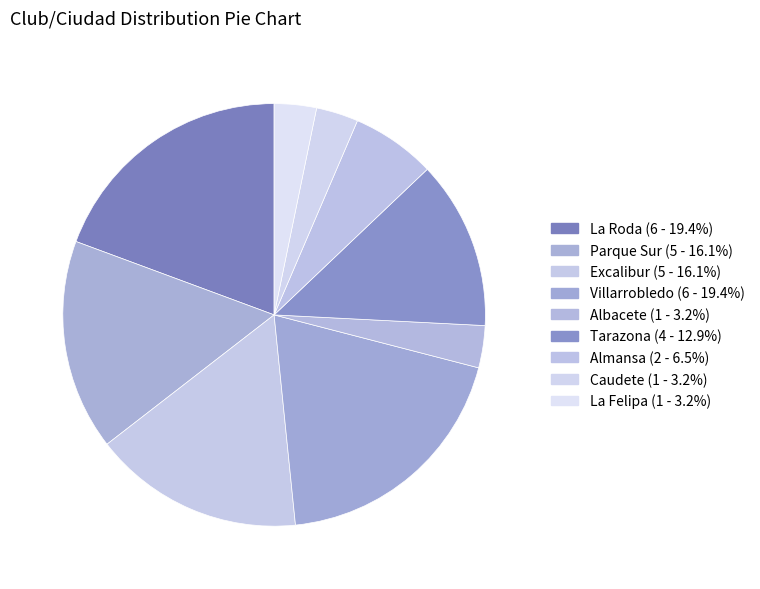

To the nearest percent, what is the combined percentage of Albacete and Caudete?

6%